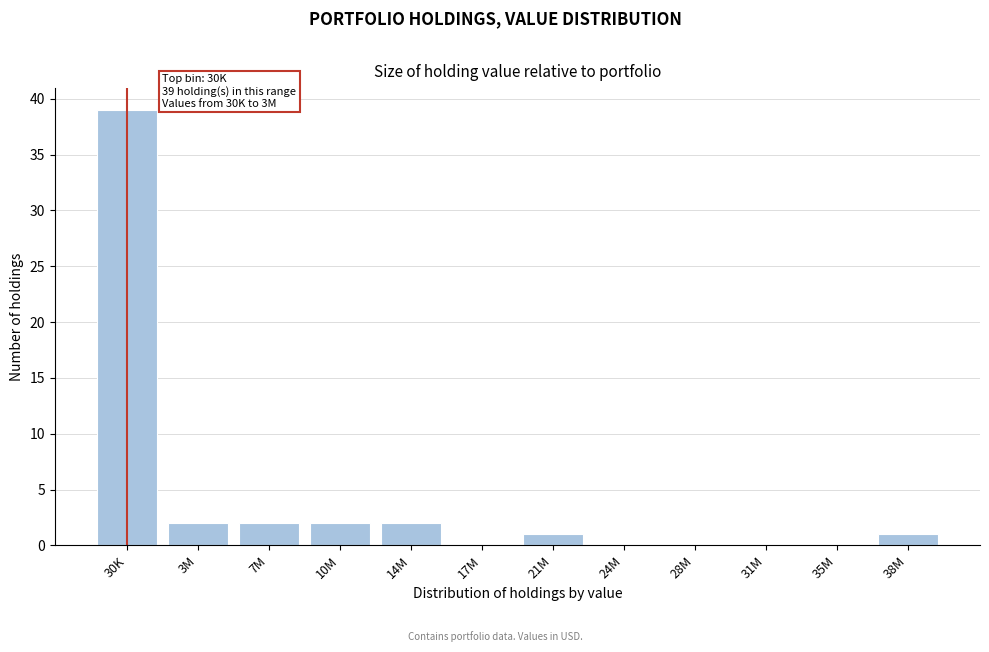

Reading left to right, transcribe all the data shown in this chart.

30K=39	3M=2	7M=2	10M=2	14M=2	17M=0	21M=1	24M=0	28M=0	31M=0	35M=0	38M=1